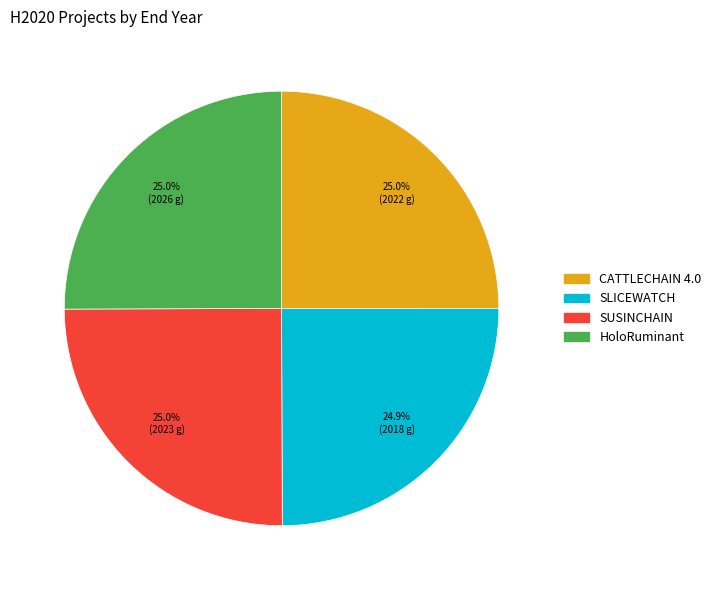

What percentage is NOT represented by SUSINCHAIN?

75.0%